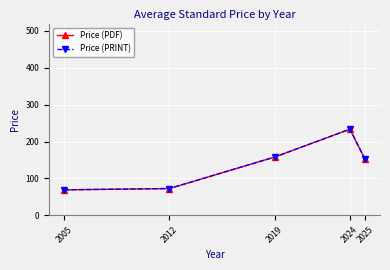

Reading left to right, transcribe all the data shown in this chart.

Price (PDF): 2005=69.0	2012=72.5	2019=158.0	2024=233.4	2025=152.4
Price (PRINT): 2005=69.0	2012=72.5	2019=158.0	2024=233.4	2025=152.4